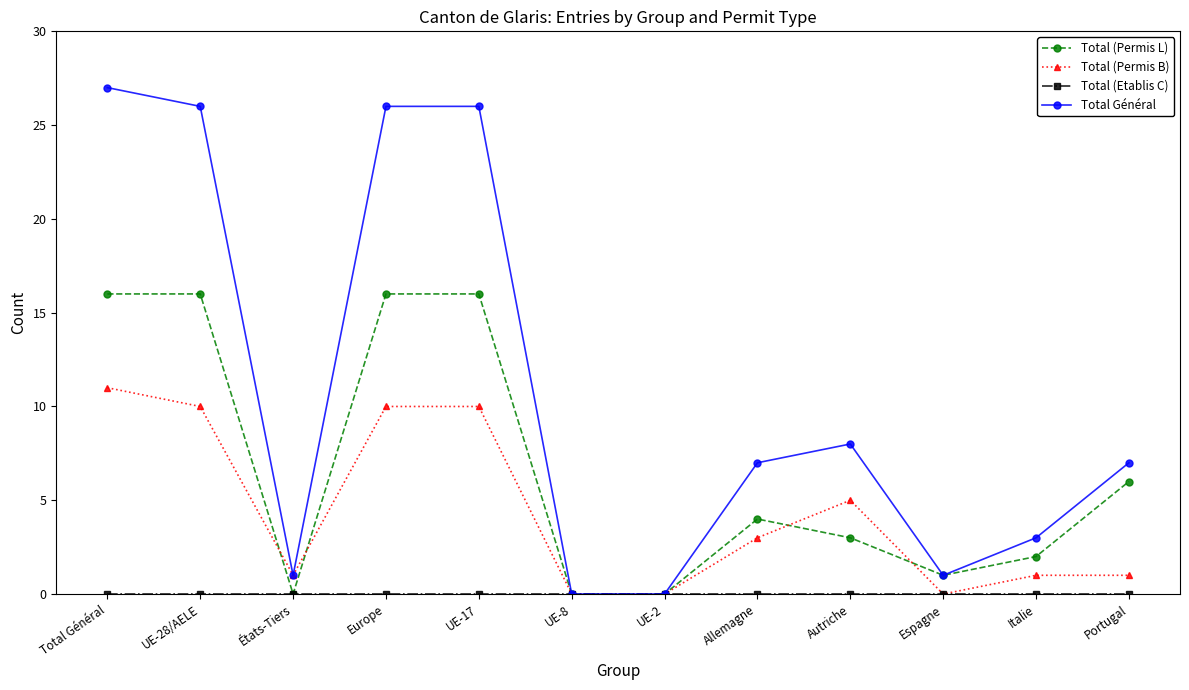

What is the sum of all Total (Permis L) values?

80